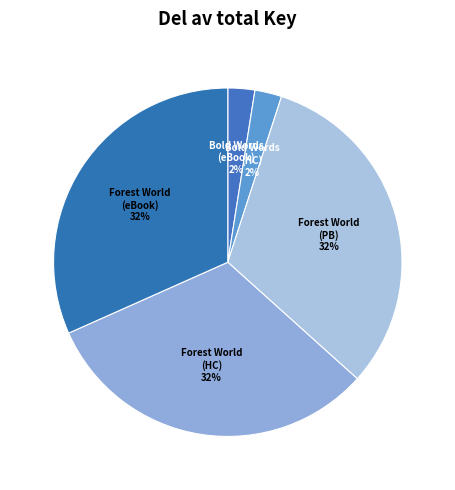

Count the number of slices in the pie.

5